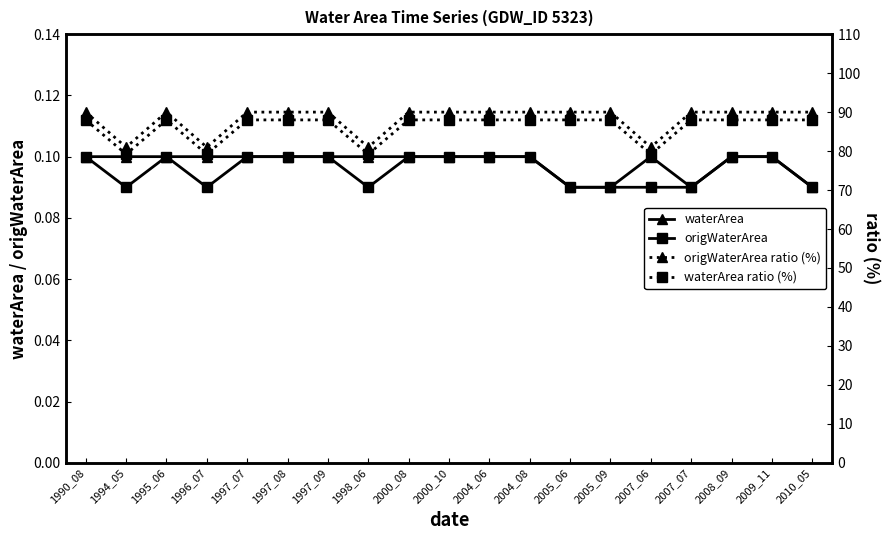

What is the difference between the maximum and minimum values in the origWaterArea ratio (%) series?

9.0